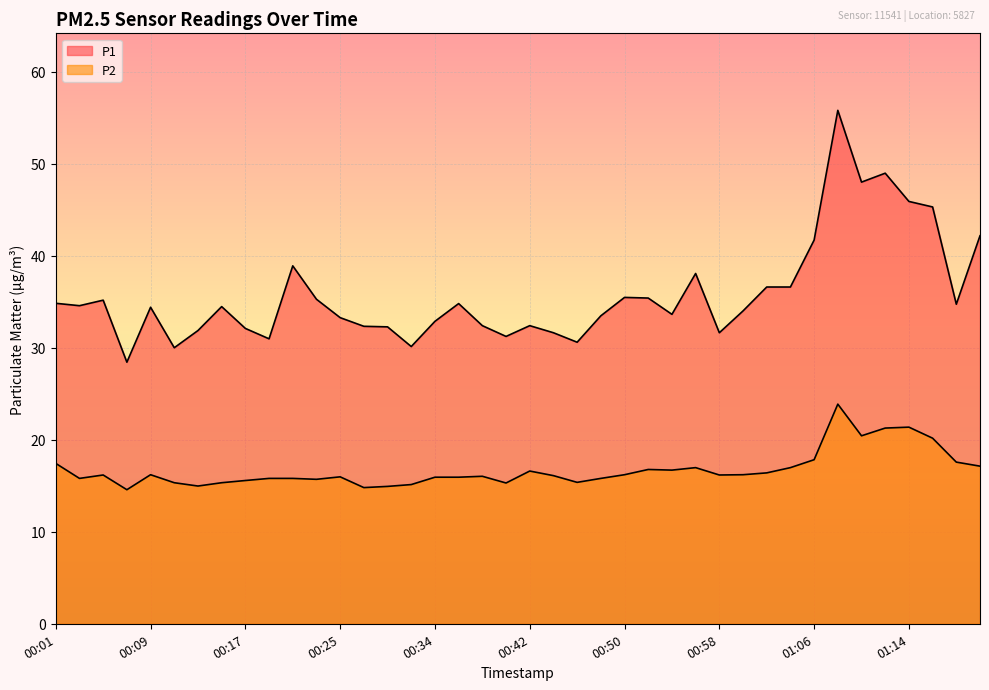

What is the sum of the P1 values at 00:48 and 00:01?

68.3